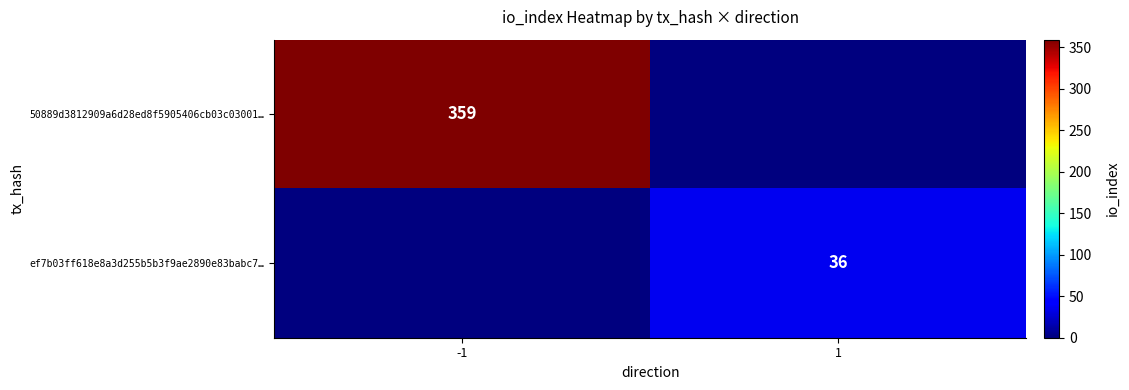

The 50889d3812909a6d28ed8f5905406cb03c03001… series shows 359 at -1. True or false?

True